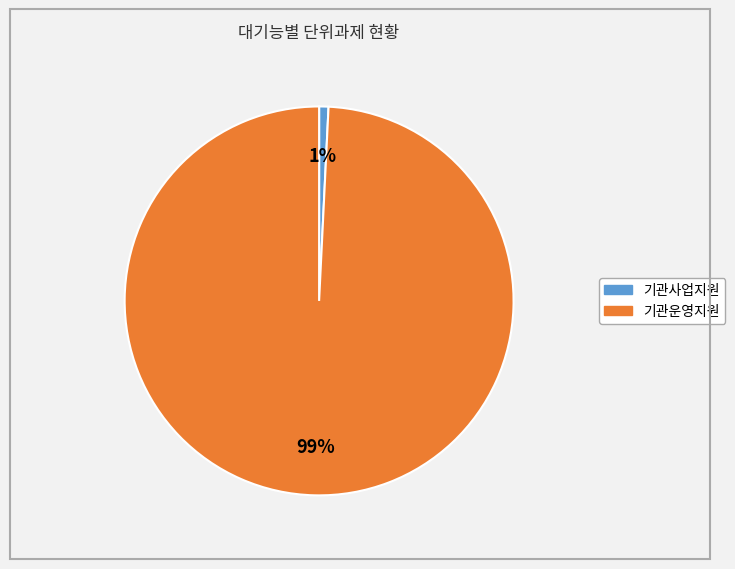

Rank the categories by value from lowest to highest.

기관사업지원, 기관운영지원